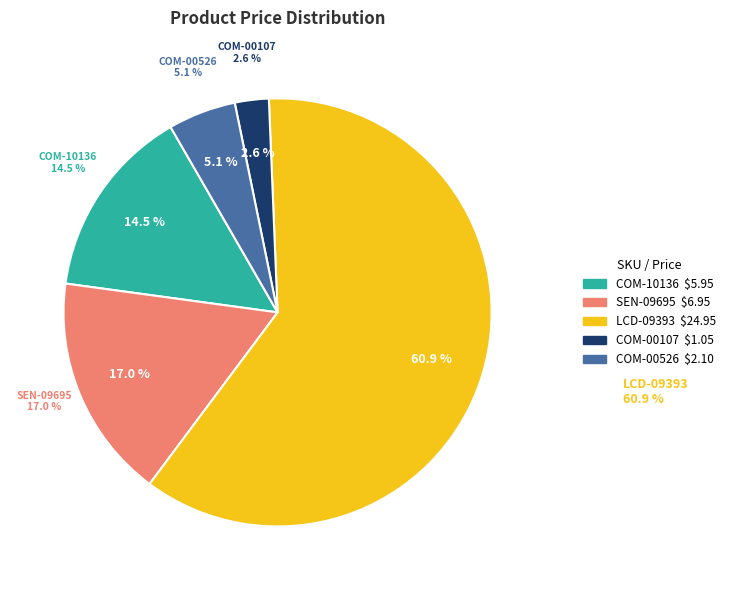

Count the number of slices in the pie.

5